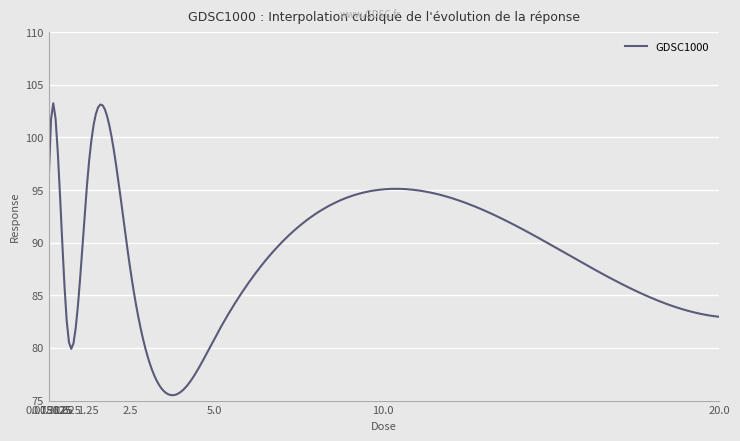

What is the minimum value shown in the chart?

75.5